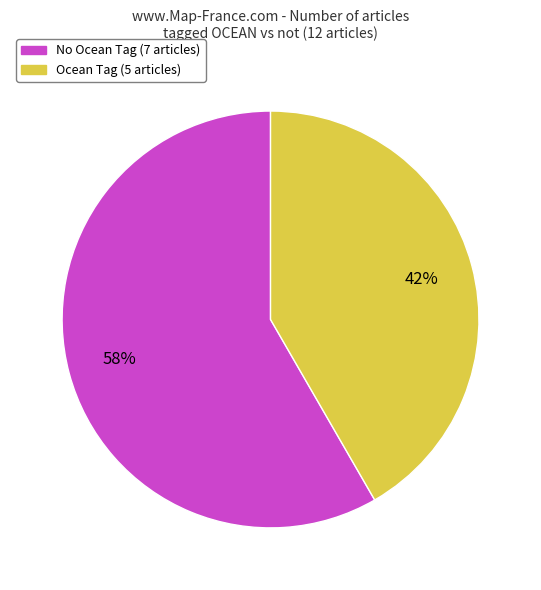

Is there a majority slice in this chart?

Yes